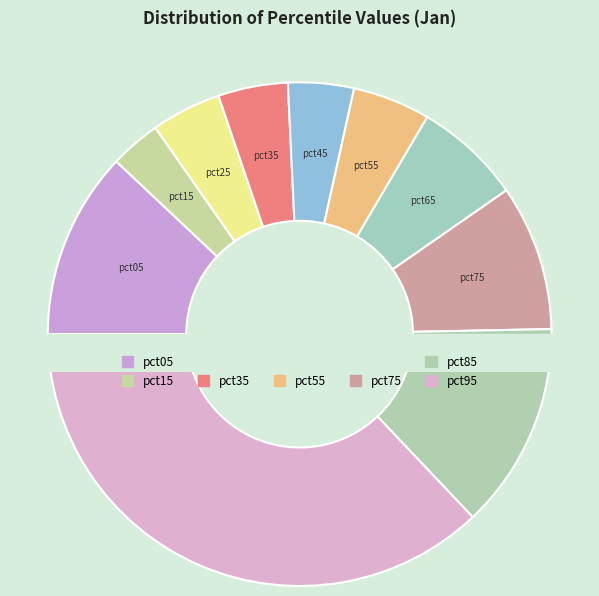

Rank the categories by value from lowest to highest.

pct15, pct45, pct35, pct25, pct55, pct65, pct75, pct05, pct85, pct95